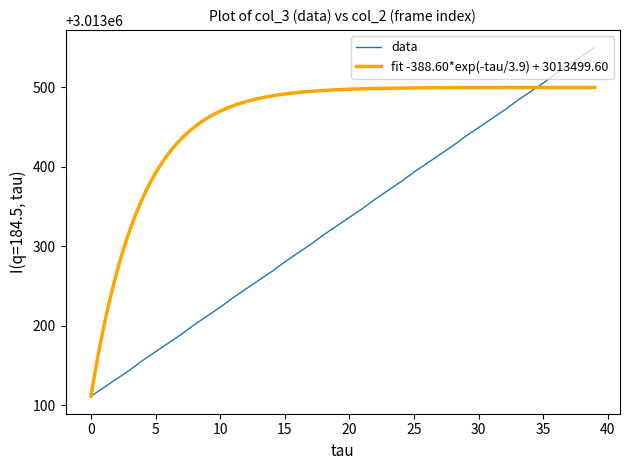

Which label corresponds to the largest value in the chart?

39